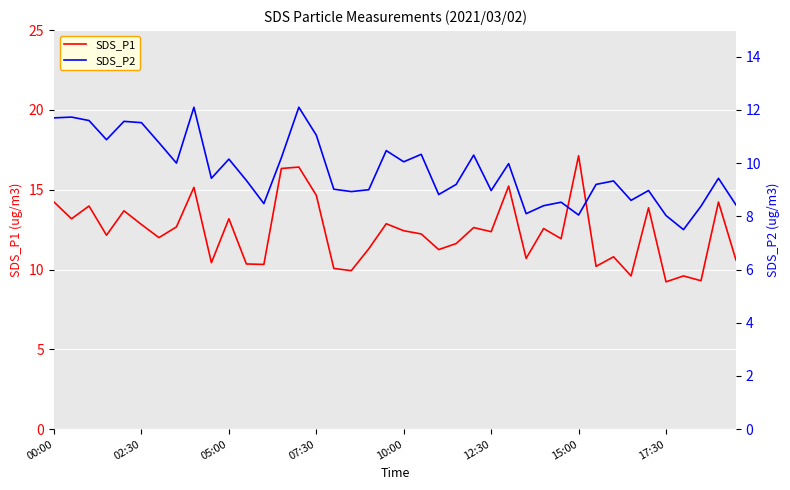

The value of SDS_P1 at 17:30 is 9.2. True or false?

True